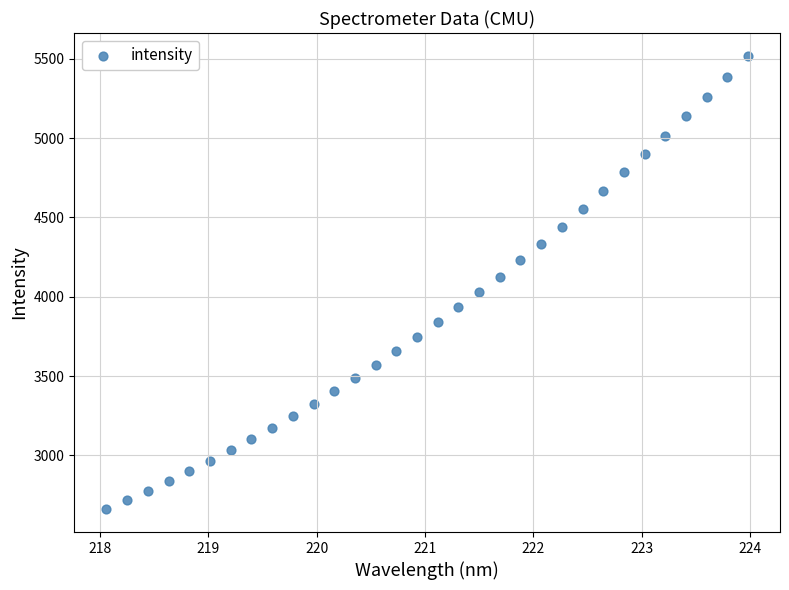

What is the range of Y values (max minus min)?

2858.4